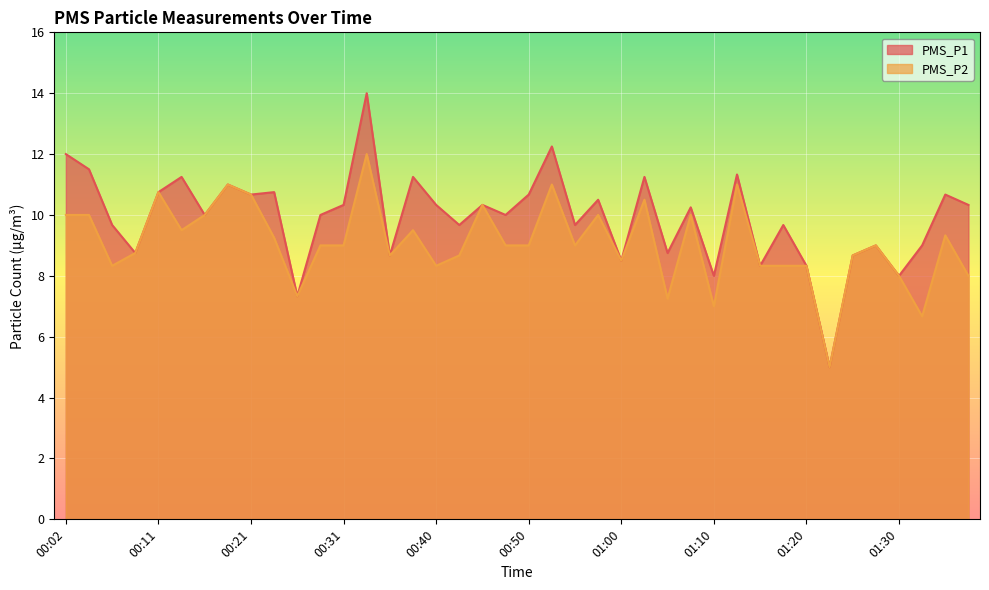

Reading left to right, what are all the values shown in this chart?

PMS_P1: 12.0	11.5	9.7	8.8	10.8	11.2	10.0	11.0	10.7	10.8	7.3	10.0	10.3	14.0	8.7	11.2	10.3	9.7	10.3	10.0	10.7	12.2	9.7	10.5	8.5	11.2	8.8	10.2	8.0	11.3	8.3	9.7	8.3	5.0	8.7	9.0	8.0	9.0	10.7	10.3
PMS_P2: 10.0	10.0	8.3	8.8	10.8	9.5	10.0	11.0	10.7	9.2	7.3	9.0	9.0	12.0	8.7	9.5	8.3	8.7	10.3	9.0	9.0	11.0	9.0	10.0	8.5	10.5	7.2	10.0	7.0	11.0	8.3	8.3	8.3	5.0	8.7	9.0	8.0	6.7	9.3	8.0